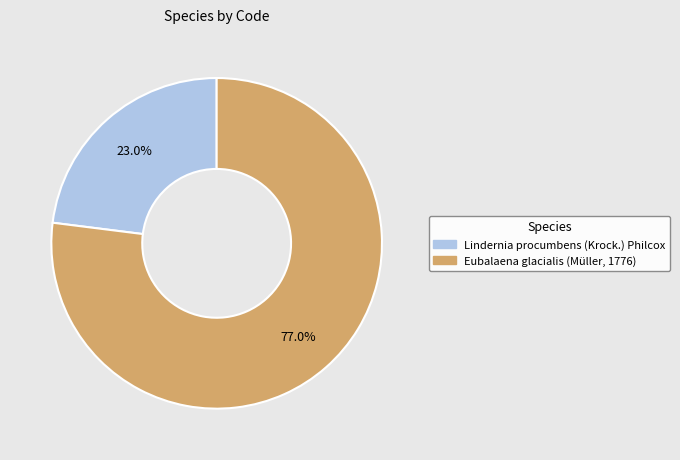

How many slices are in this pie chart?

2